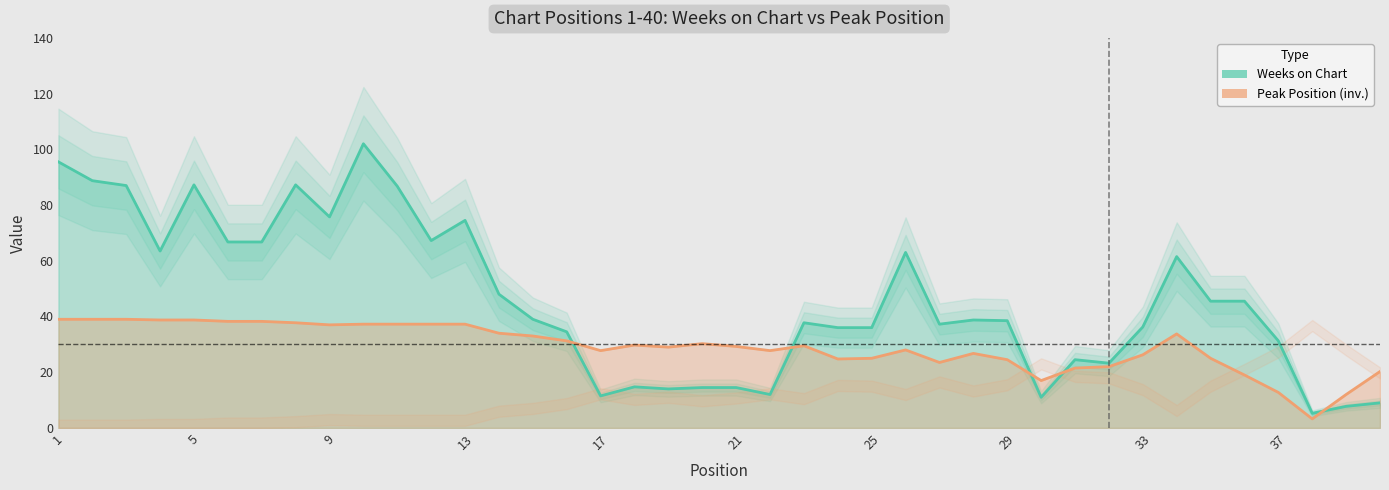

True or false: Weeks on Chart has more than 2 interior local peaks.

True